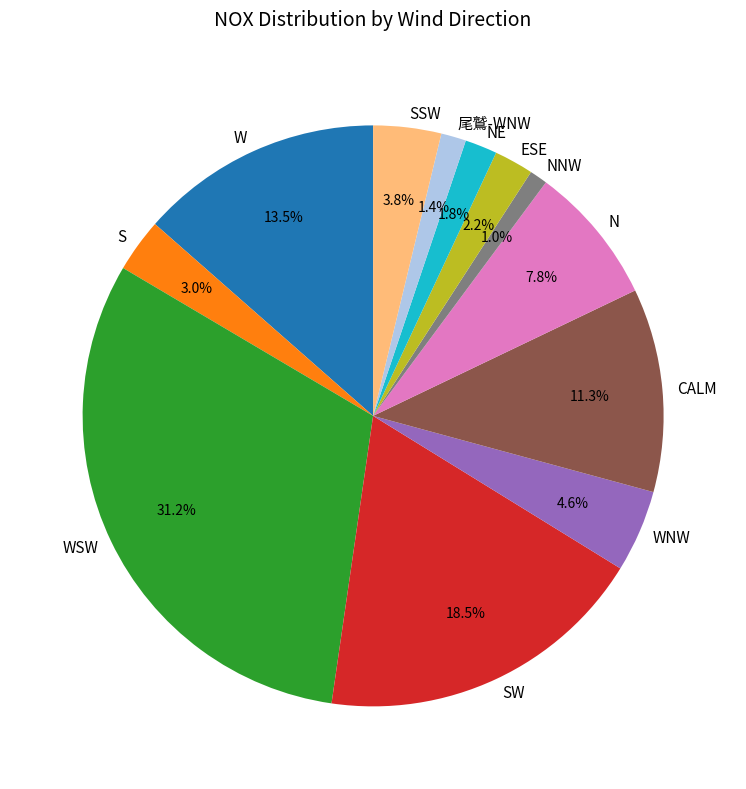

What is the largest slice in the pie chart?

WSW